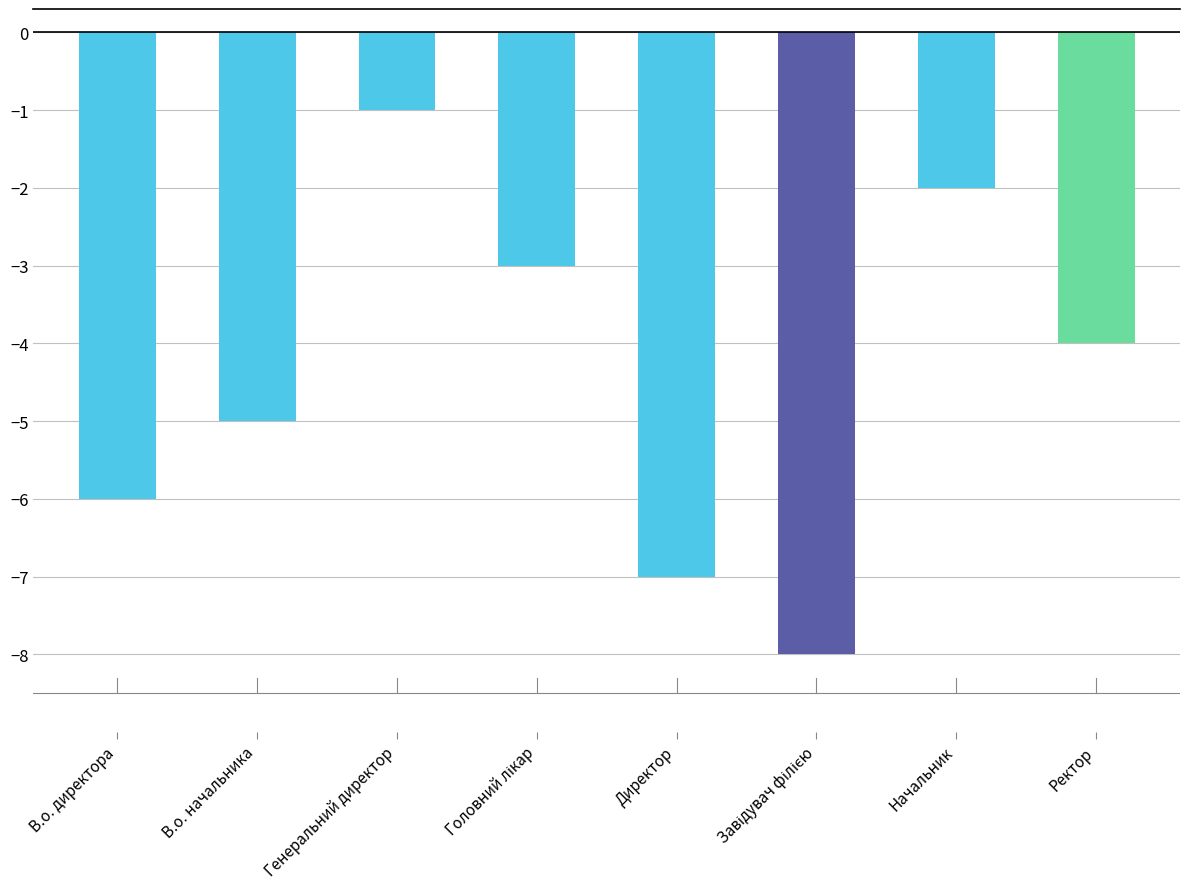

What is the approximate value at Ректор?

-4